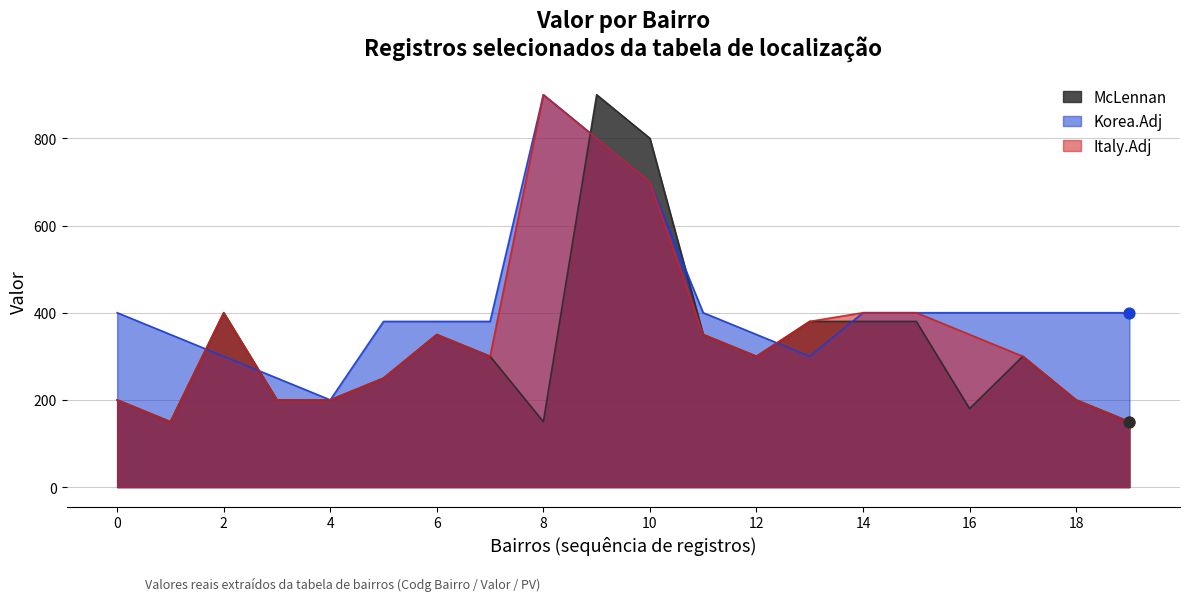

Which series has the largest total across all categories?

Korea.Adj